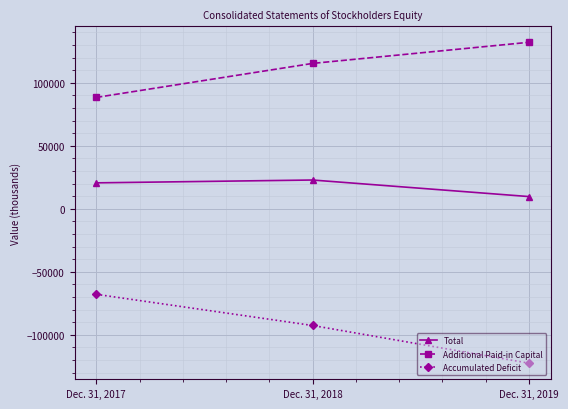

Is the value of Additional Paid-in Capital at Dec. 31, 2017 greater than the value of Total at Dec. 31, 2019?

Yes